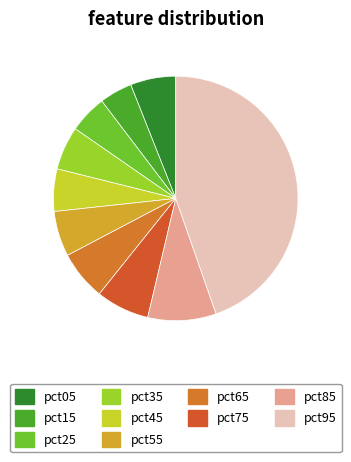

To the nearest percent, what is the difference between the largest and smallest slice percentages?

40%